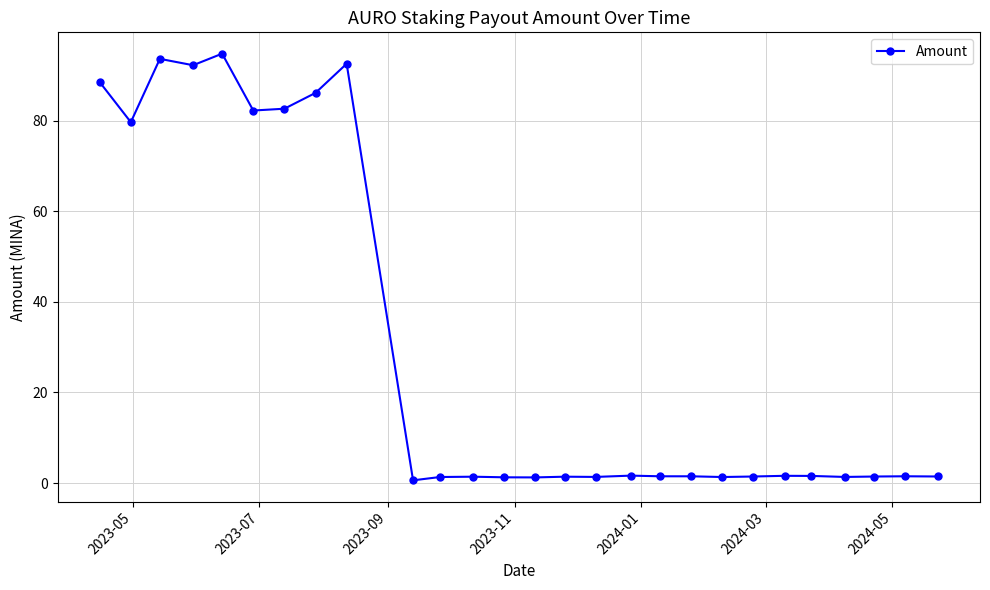

True or false: there are more than 0 points higher than both neighbors.

True